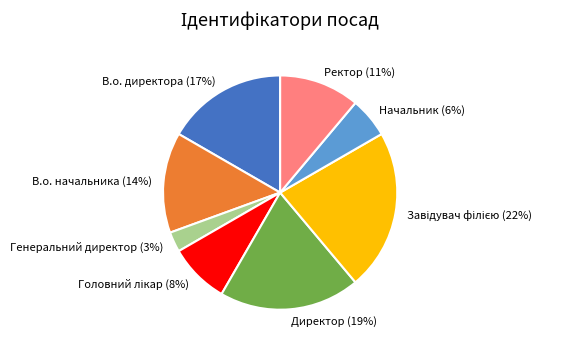

Between Ректор and Начальник, which is larger?

Ректор